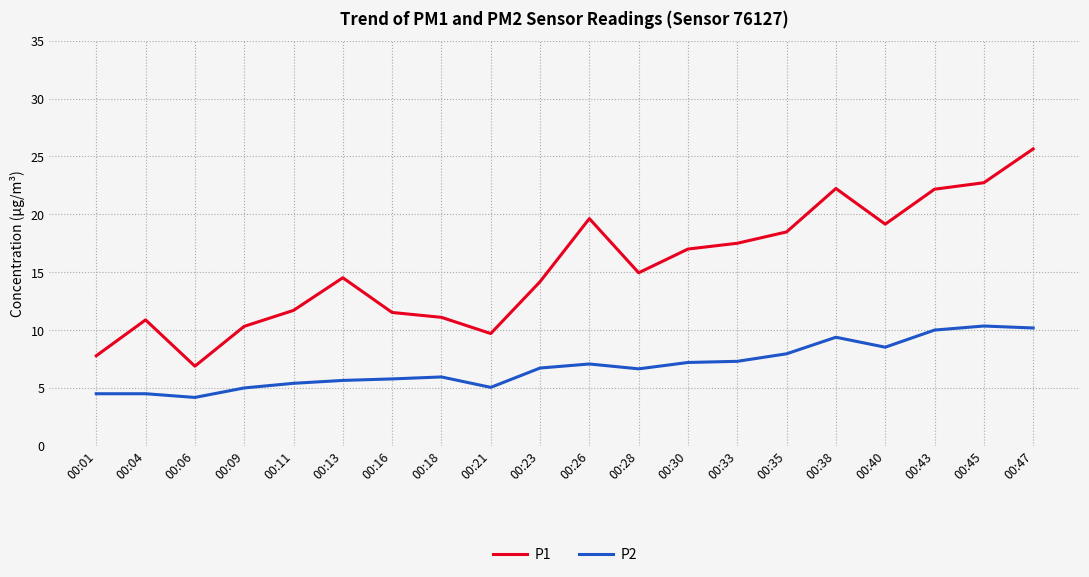

Which category has the highest value across all series?

00:47